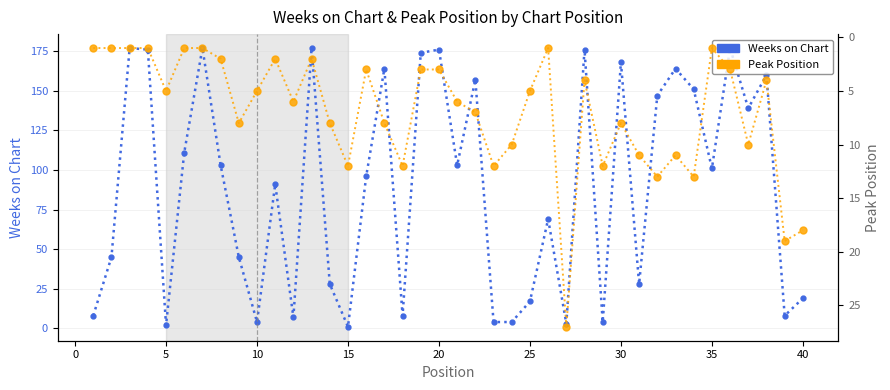

List the series in order of their overall mean, lowest first.

Peak Position, Weeks on Chart